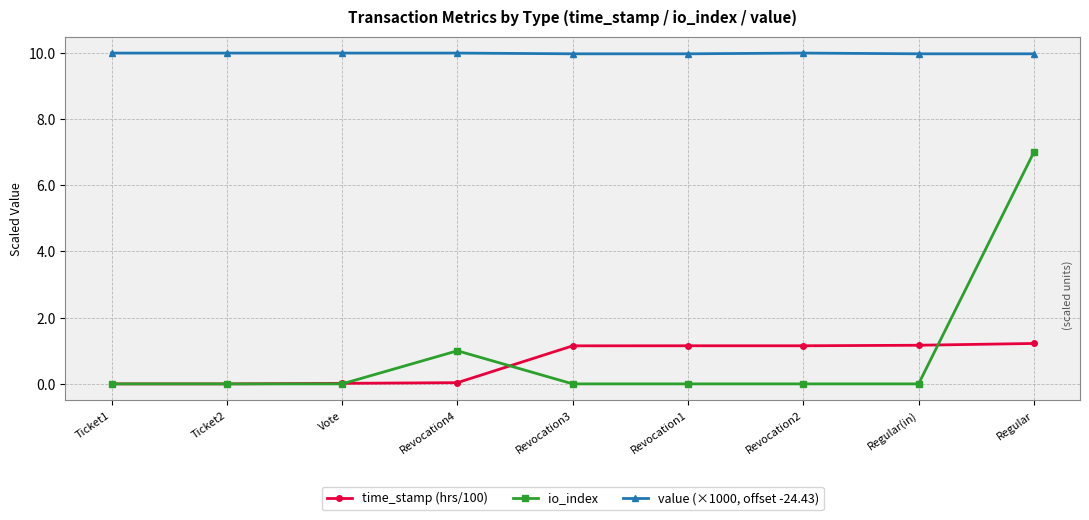

What is the label of the 5th point from the left?

Revocation3